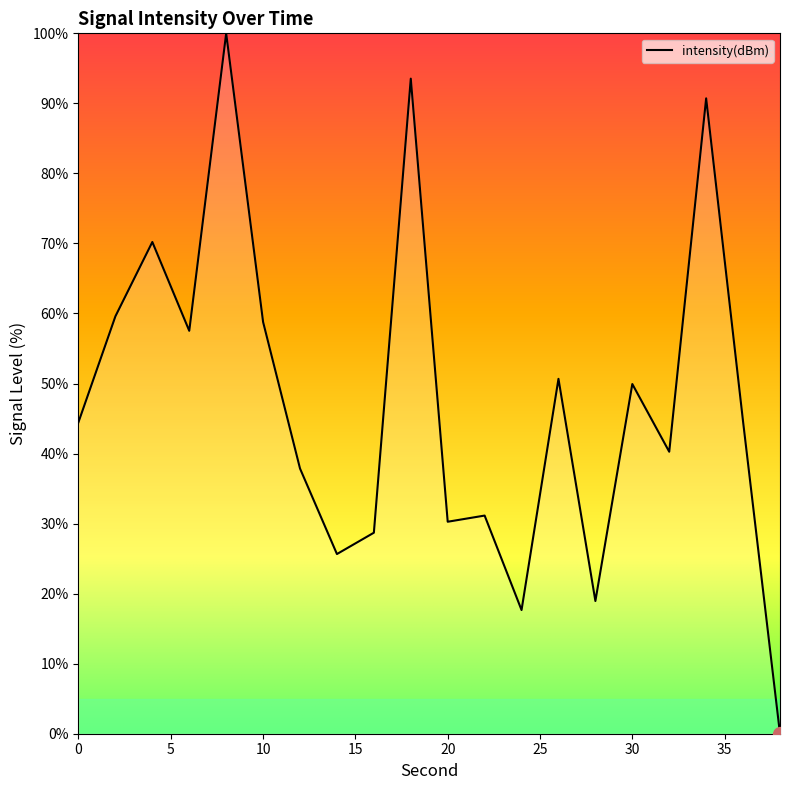

What is the difference between the maximum and minimum values?

100.0